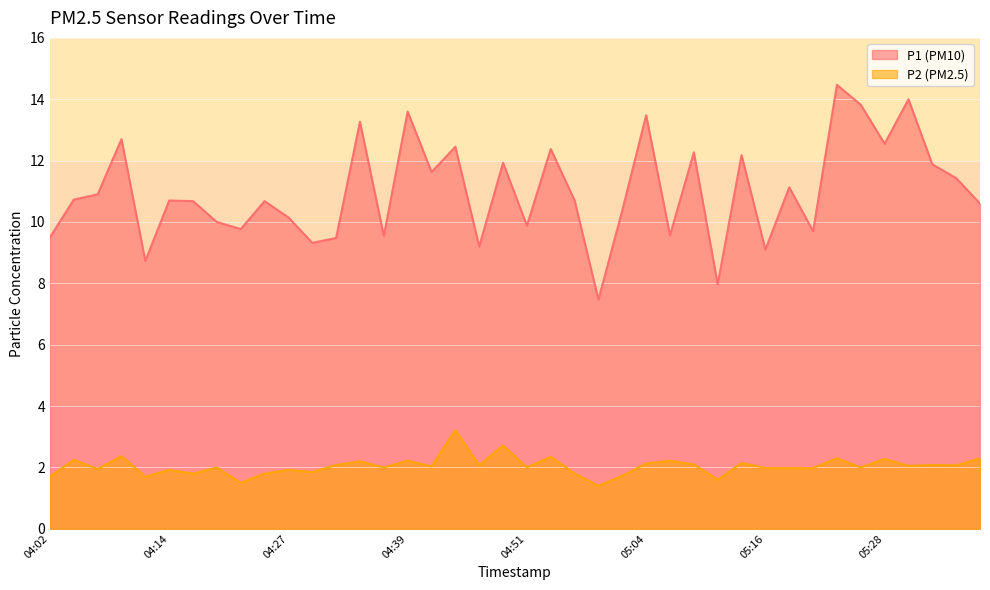

How many lines are shown in the chart?

2